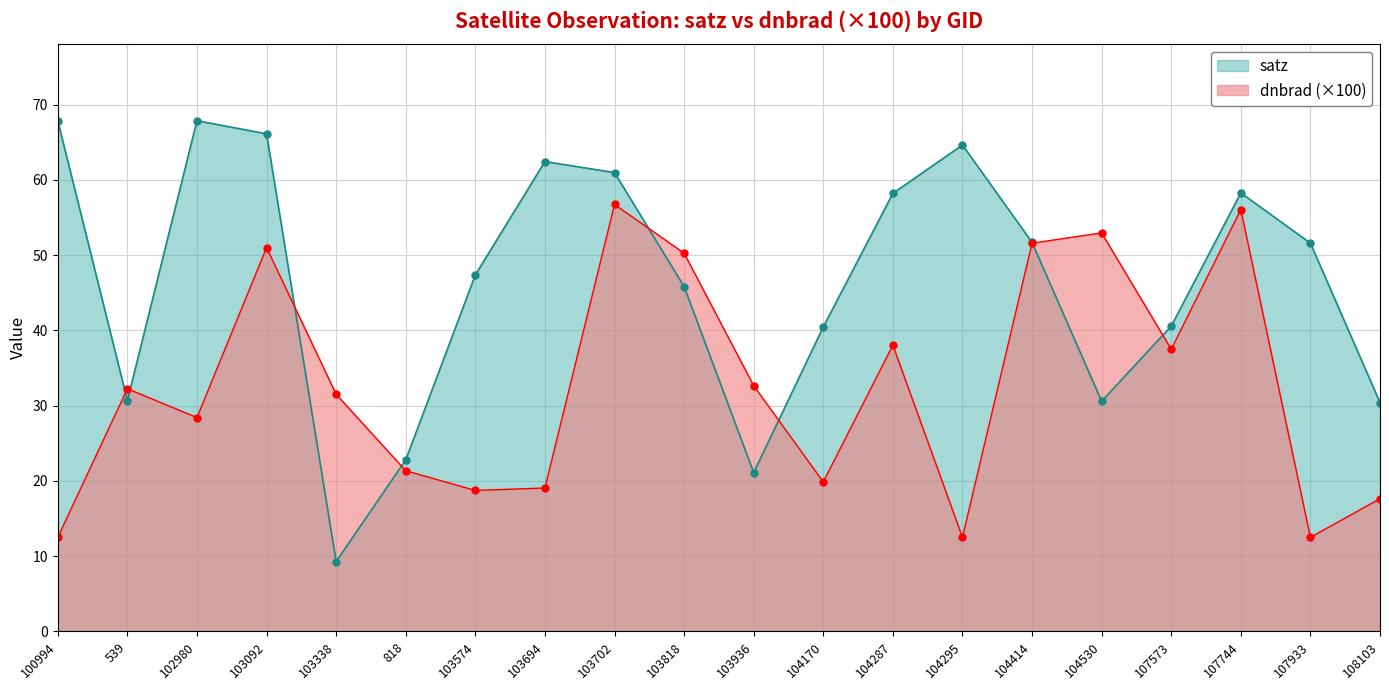

At which category does dnbrad reach its first local valley?

102980